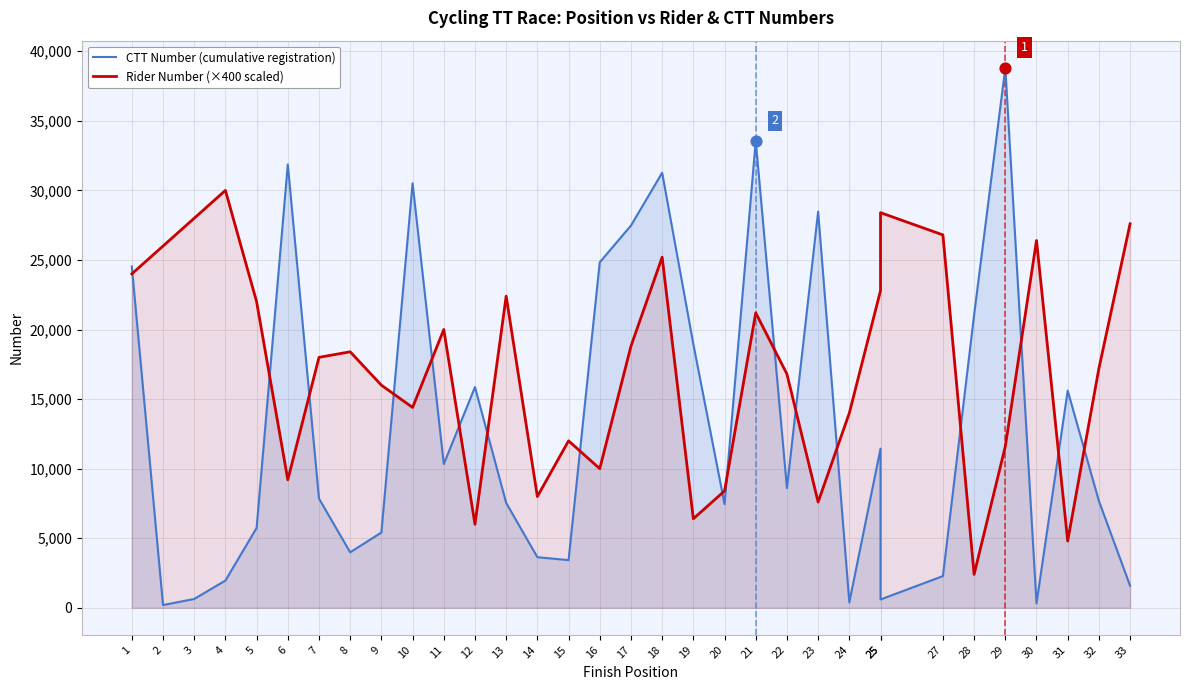

Which series reaches the minimum Y coordinate?

CTT Number (cumulative registration)